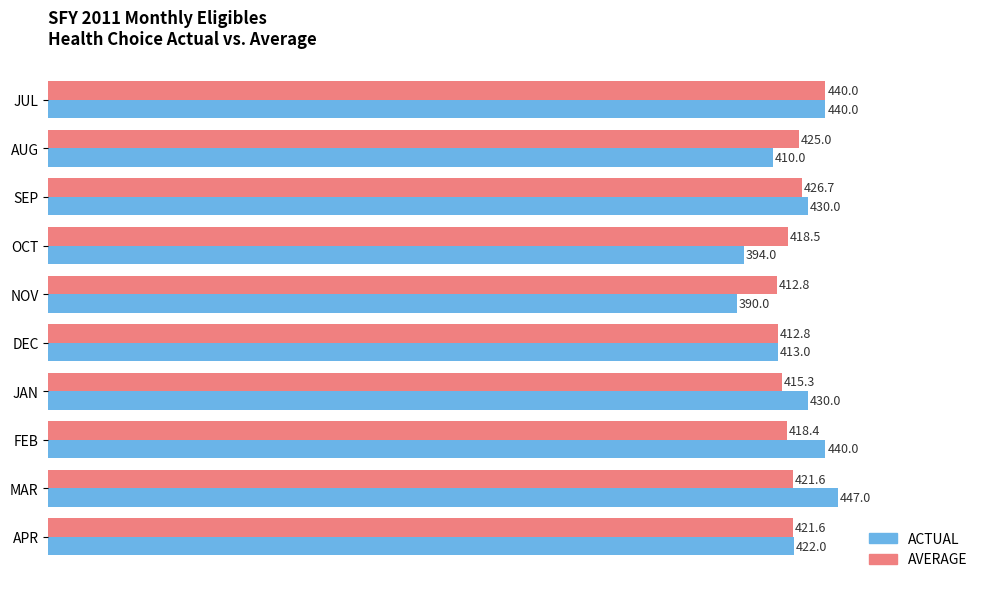

Which series changed the most between SEP and FEB?

ACTUAL